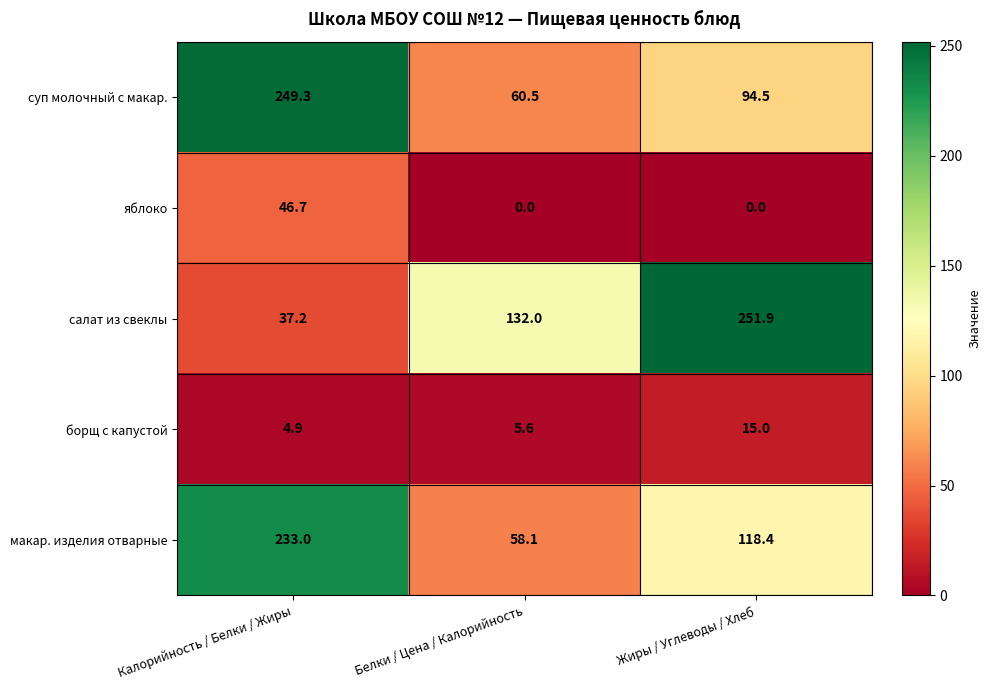

Reading left to right, transcribe all the data shown in this chart.

суп молочный с макар.: 249.3	60.5	94.5
яблоко: 46.7	0.0	0.0
салат из свеклы: 37.2	132.0	251.9
борщ с капустой: 4.9	5.6	15.0
макар. изделия отварные: 233.0	58.1	118.4